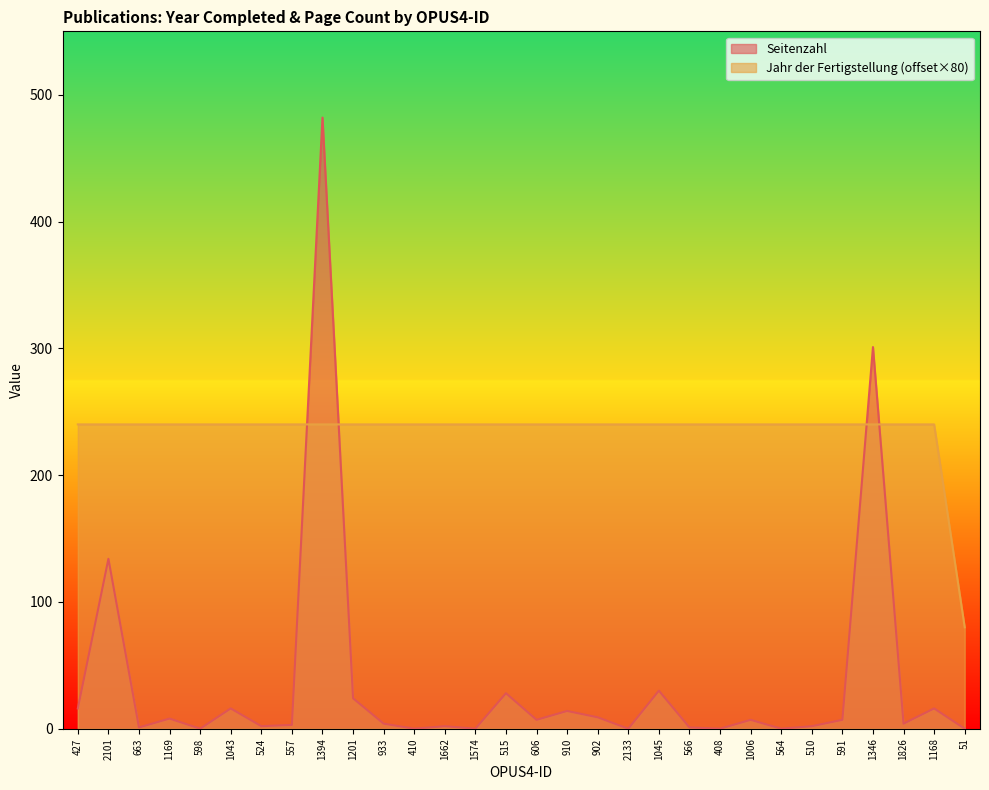

Which series has the widest spread of values?

Seitenzahl